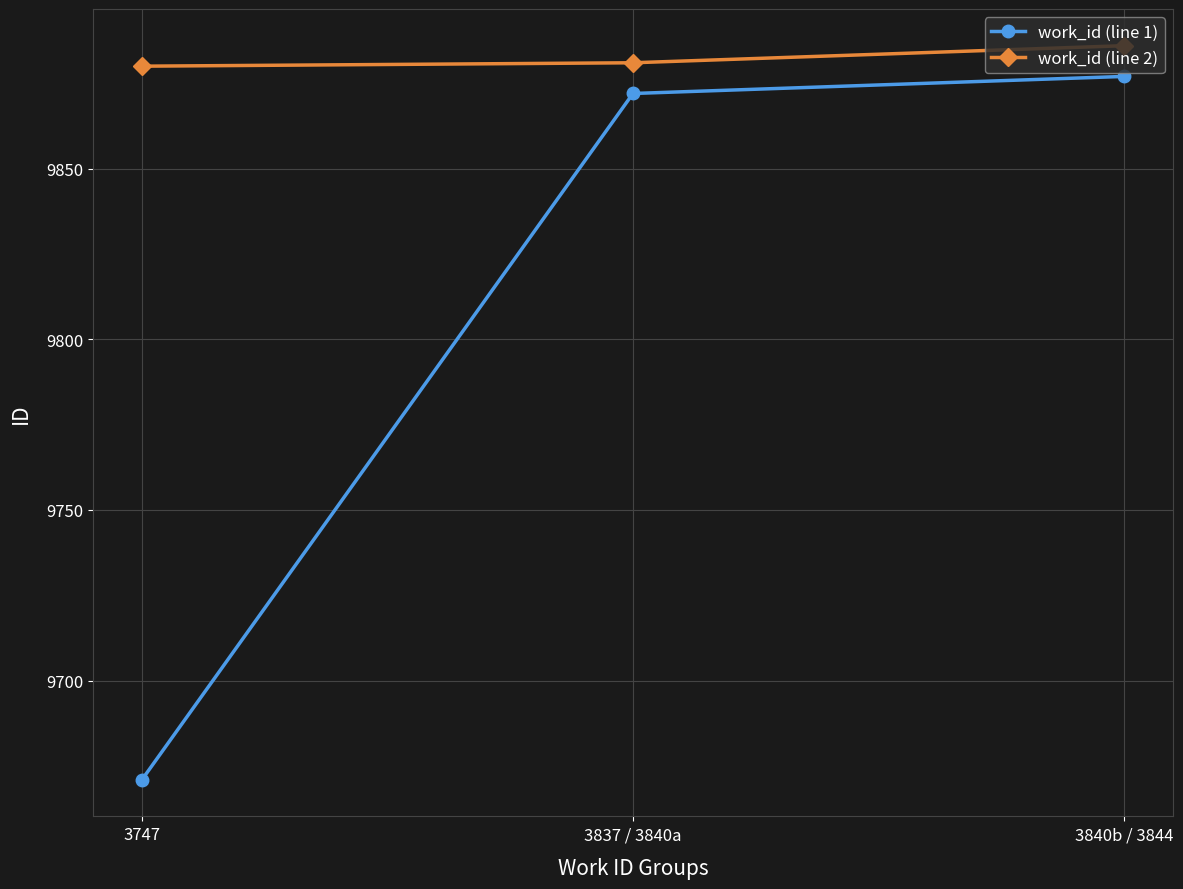

Rank the series by their average value, from lowest to highest.

work_id (line 1), work_id (line 2)